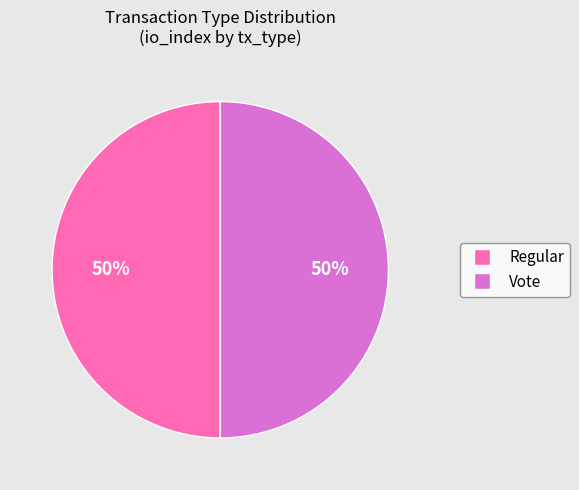

To the nearest percent, what is the combined percentage of Regular and Vote?

100%